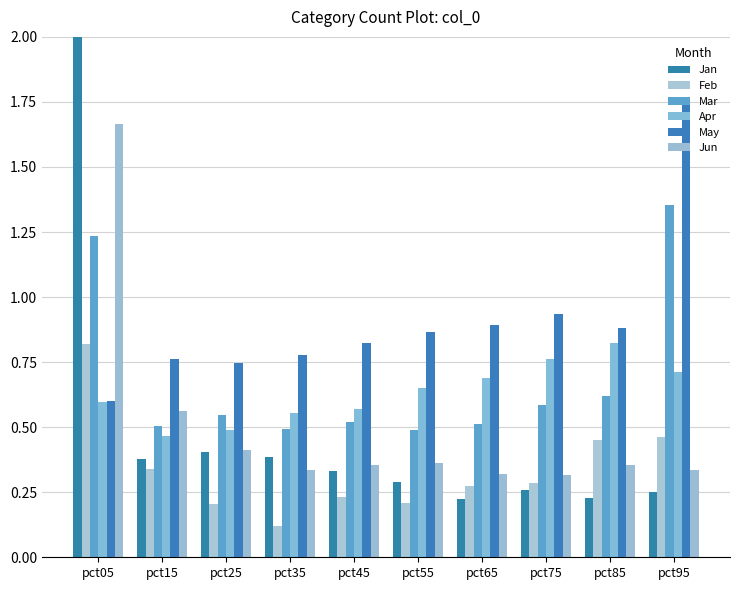

Which series has the widest spread of values?

Jan